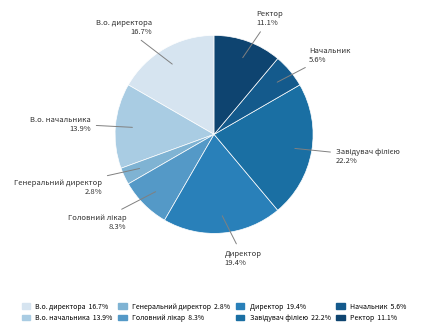

Which category has the smallest portion of the pie?

Генеральний директор